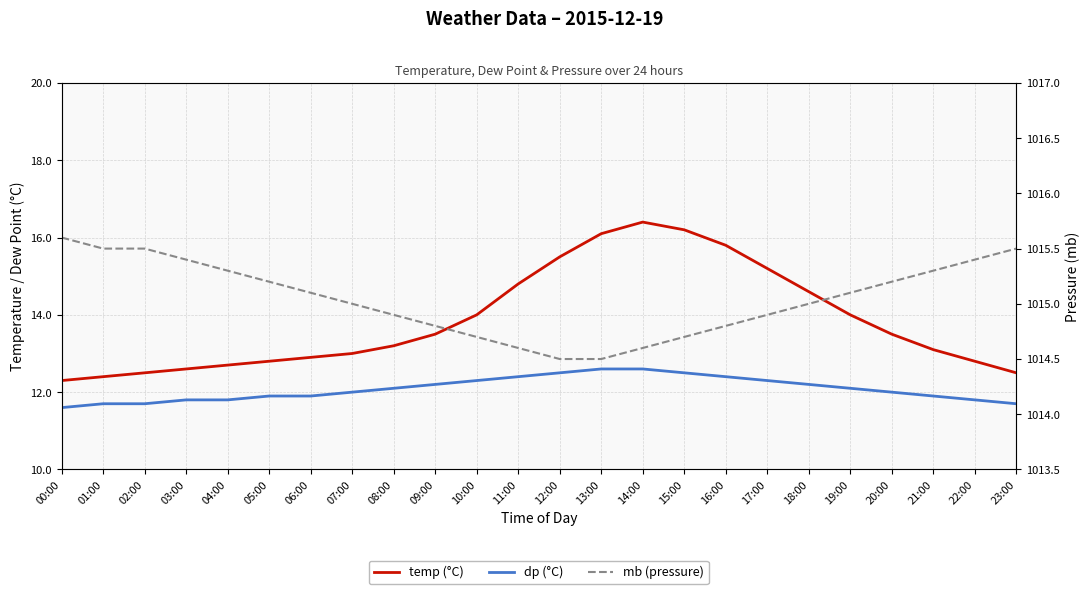

What position from the right is 17:00?

7